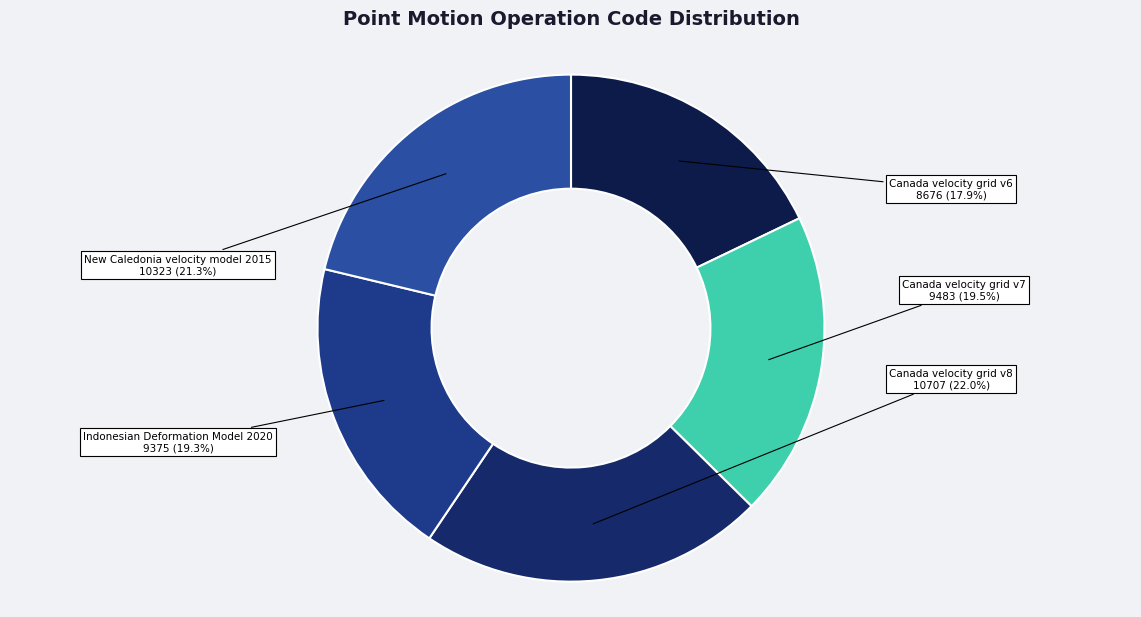

What is the largest slice in the pie chart?

Canada velocity grid v8